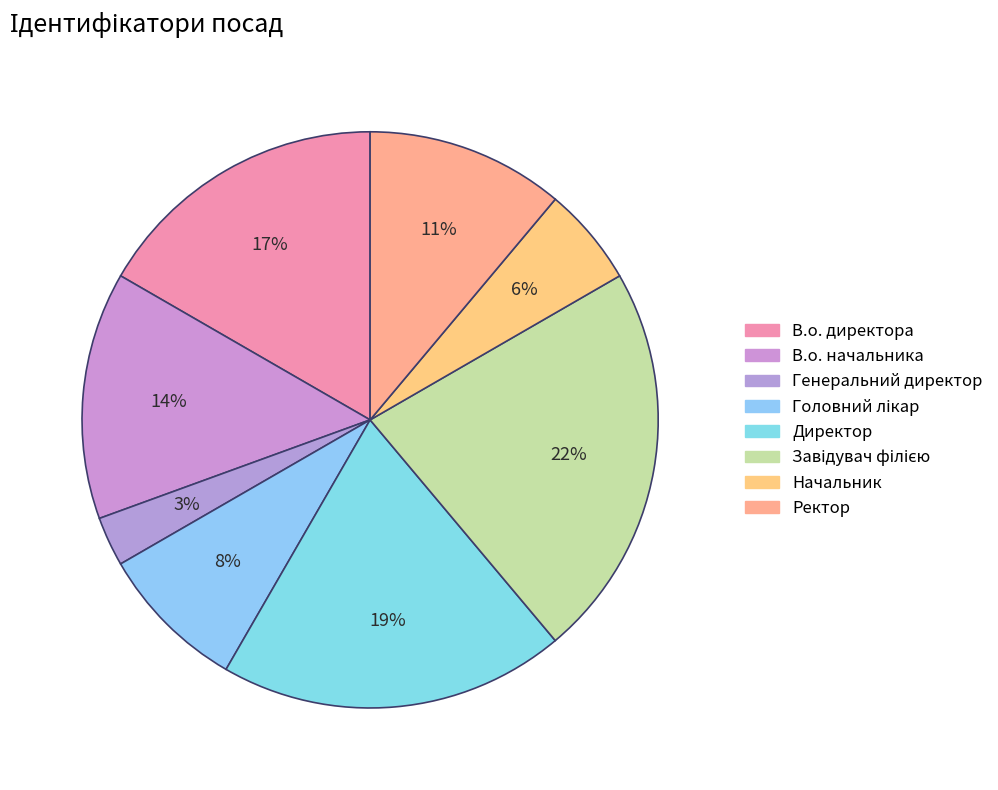

To the nearest percent, what percentage of the pie is Начальник?

6%